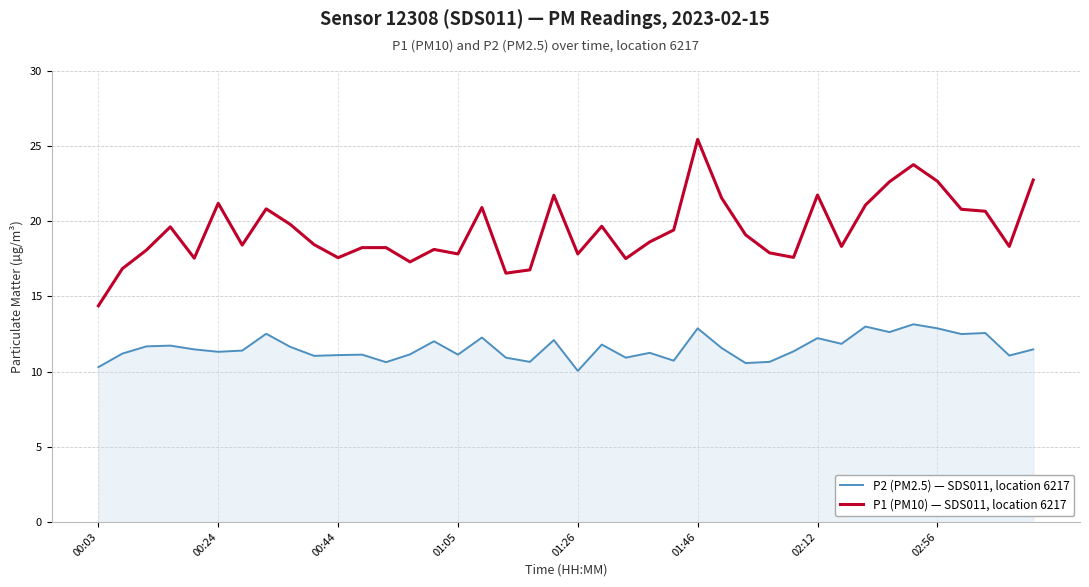

Which series has the largest range (max minus min)?

P1 (PM10) — SDS011, location 6217